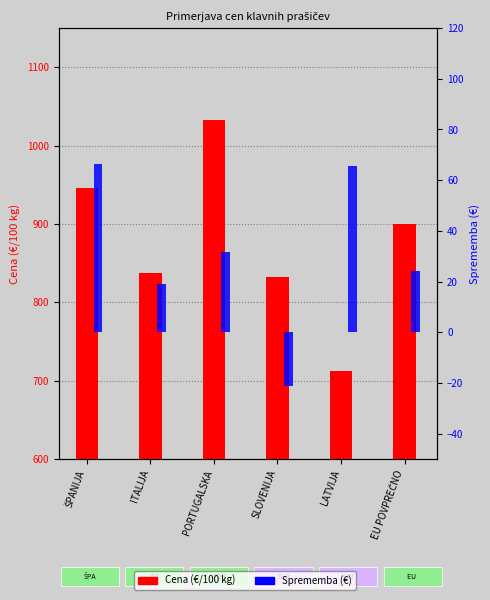

What is the spread (max minus min) of values at SLOVENIJA?

853.4